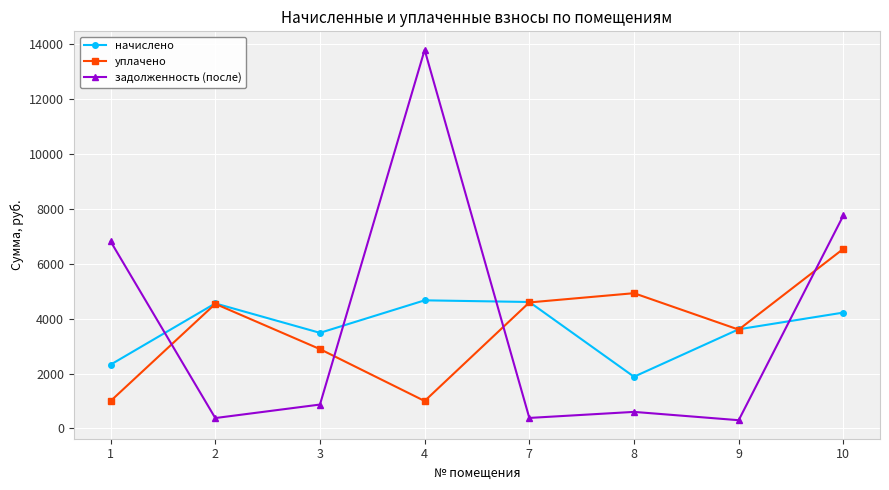

At which category is the sum across all series the highest?

4